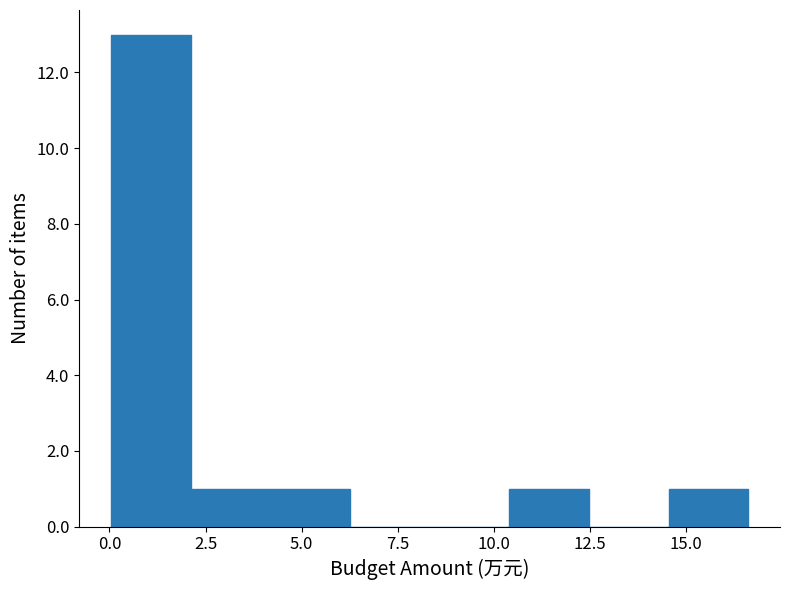

Reading left to right, list every bar in this chart as the range it spans on the x-axis followed by its height. Neither the bar edges nor the heights are printed on the chart, so give them approximately, as read against the axes.

0.0 to 2.0: 13
2.0 to 4.0: 1
4.0 to 6.5: 1
6.5 to 8.5: 0
8.5 to 10.5: 0
10.5 to 12.5: 1
12.5 to 14.5: 0
14.5 to 16.5: 1